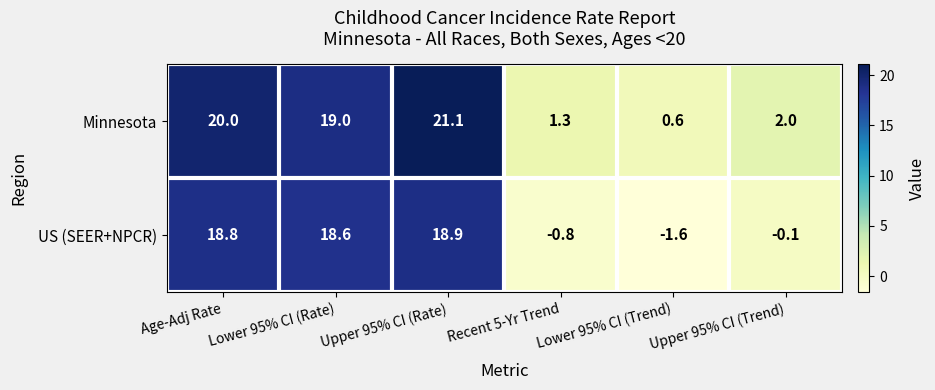

At how many categories does at least one series exceed 0?

6